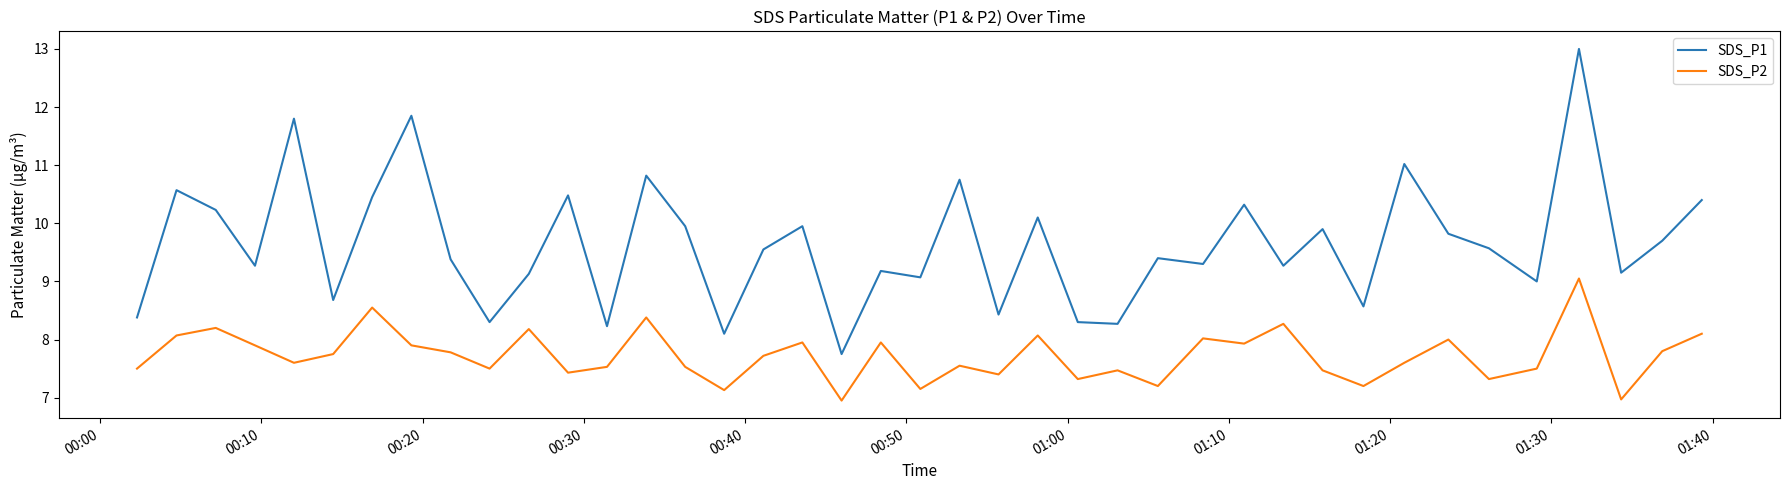

True or false: SDS_P2 and SDS_P1 intersect in this chart.

False